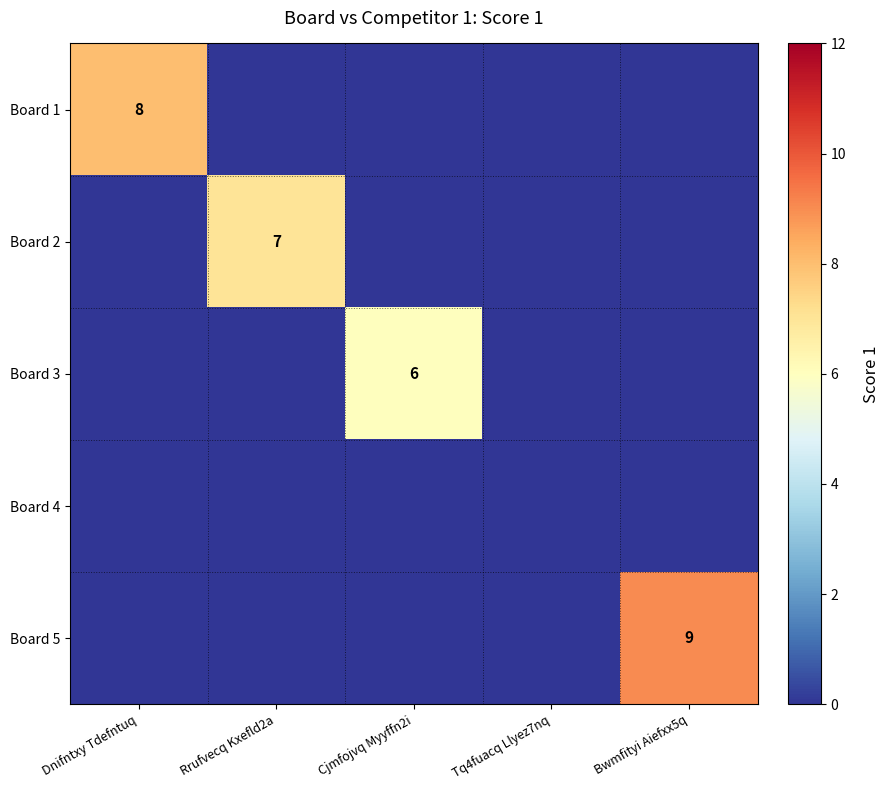

Count the number of data series in this chart.

5